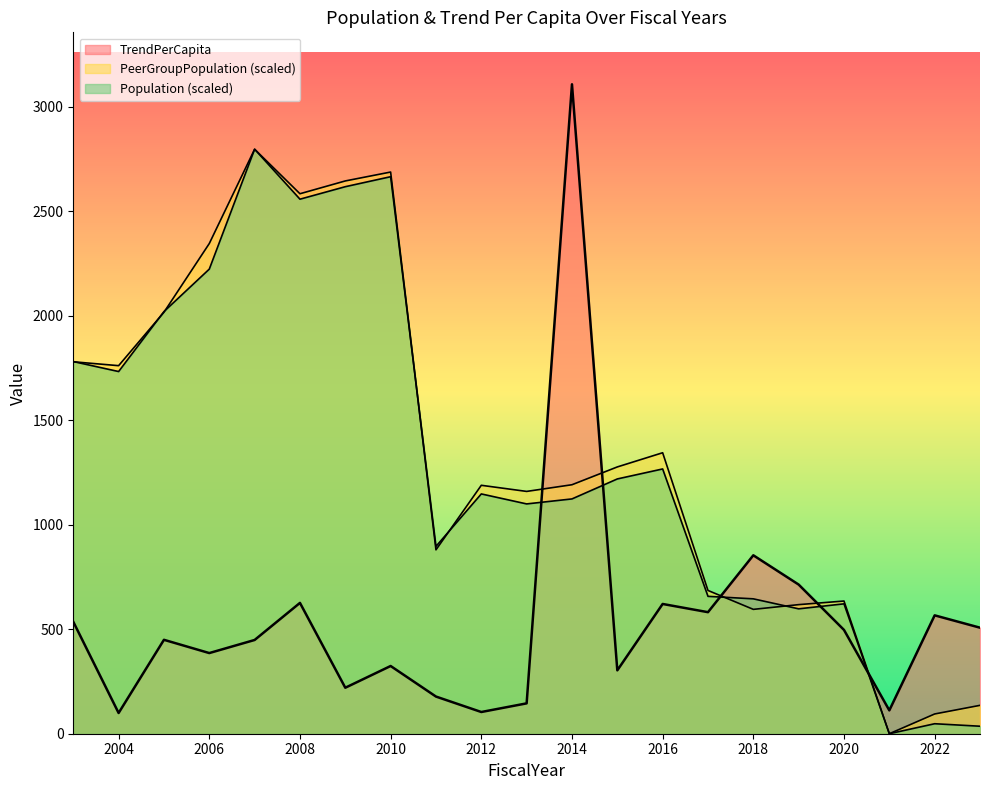

At which label does Population first exceed 1147?

2003